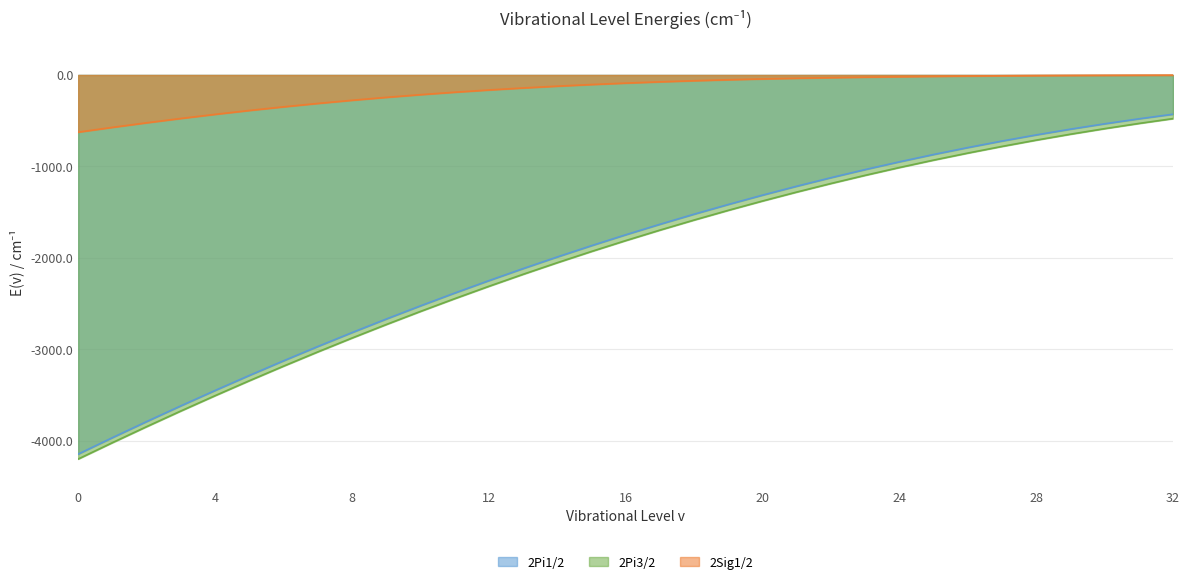

What are all the series names shown in the legend?

2Pi1/2, 2Pi3/2, 2Sig1/2